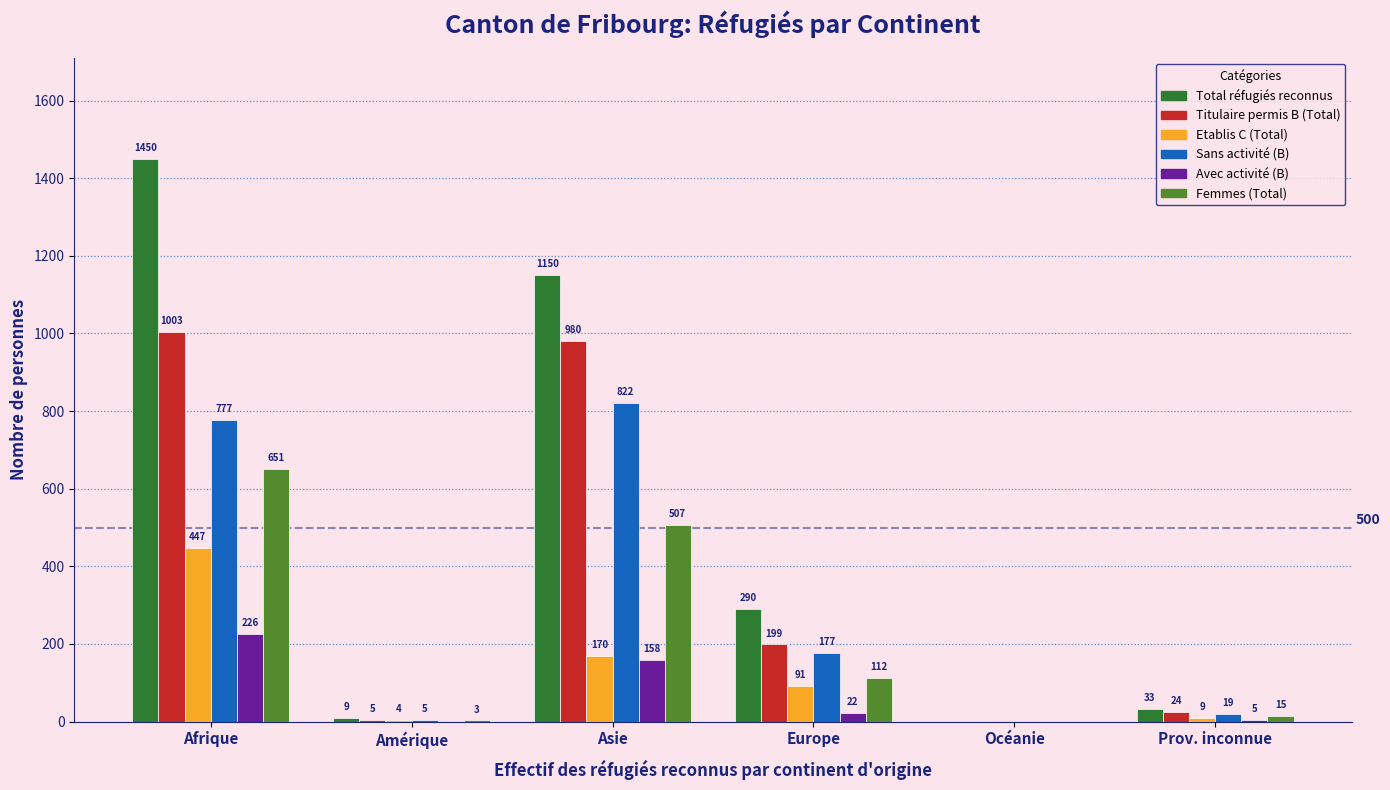

Is the value of Femmes (Total) at Europe greater than the value of Avec activité (B) at Europe?

Yes